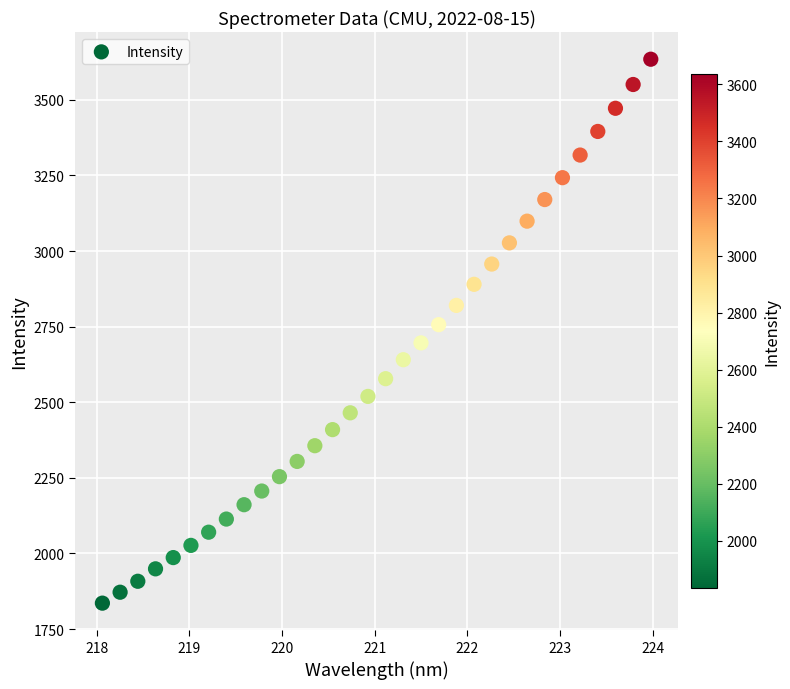

What is the range of Y values (max minus min)?

1798.7